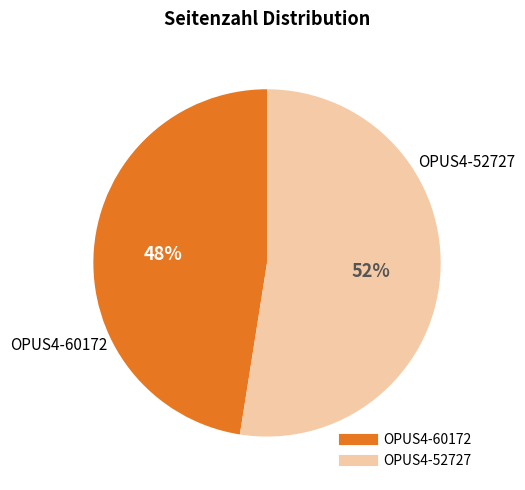

Rank the categories by value from highest to lowest.

OPUS4-52727, OPUS4-60172